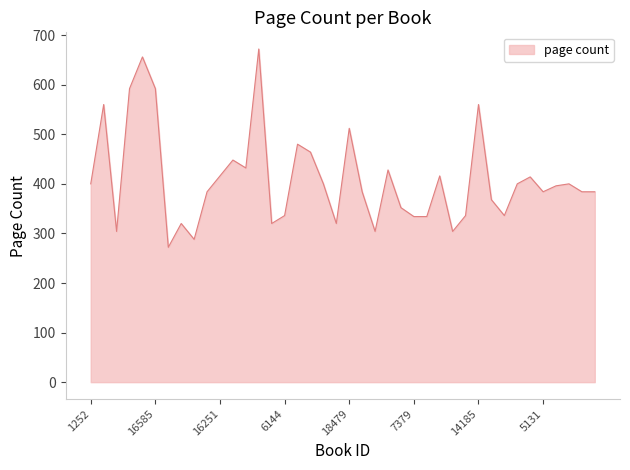

What is the minimum value shown in the chart?

272